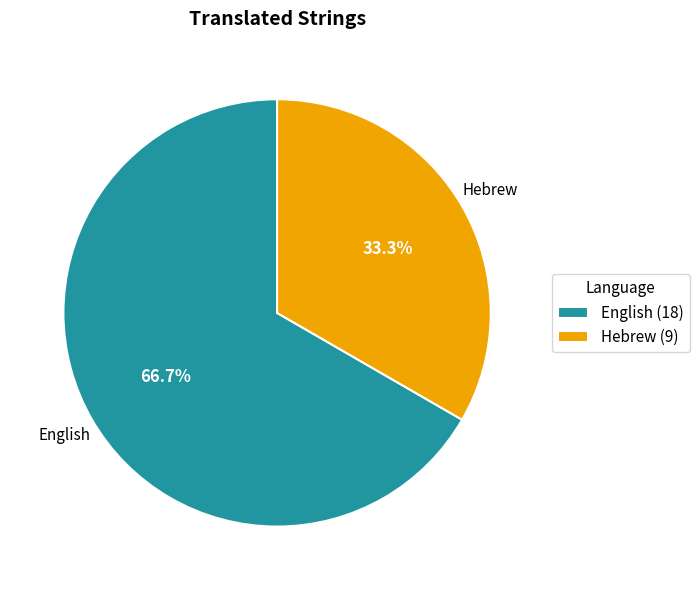

To the nearest percent, what portion does Hebrew represent?

33%